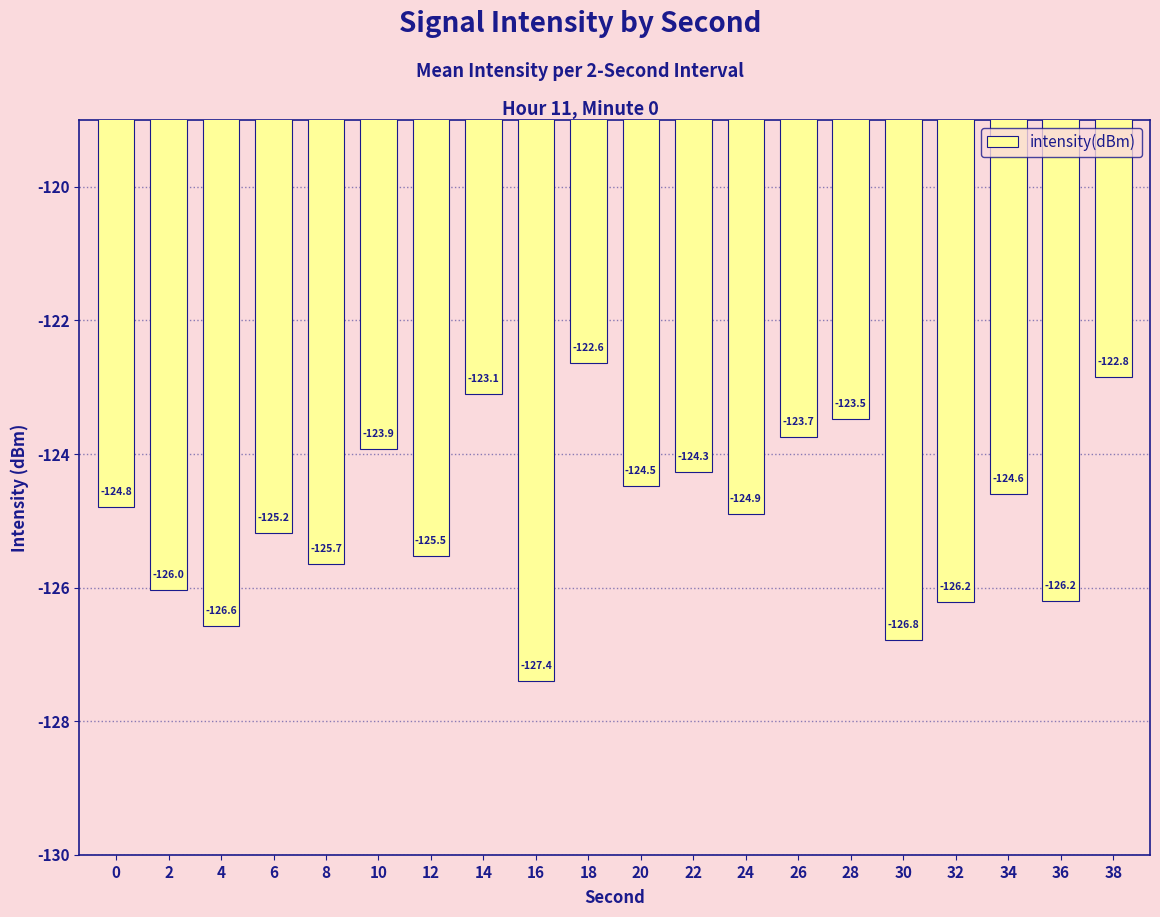

What is the sum of all values?

-2498.3